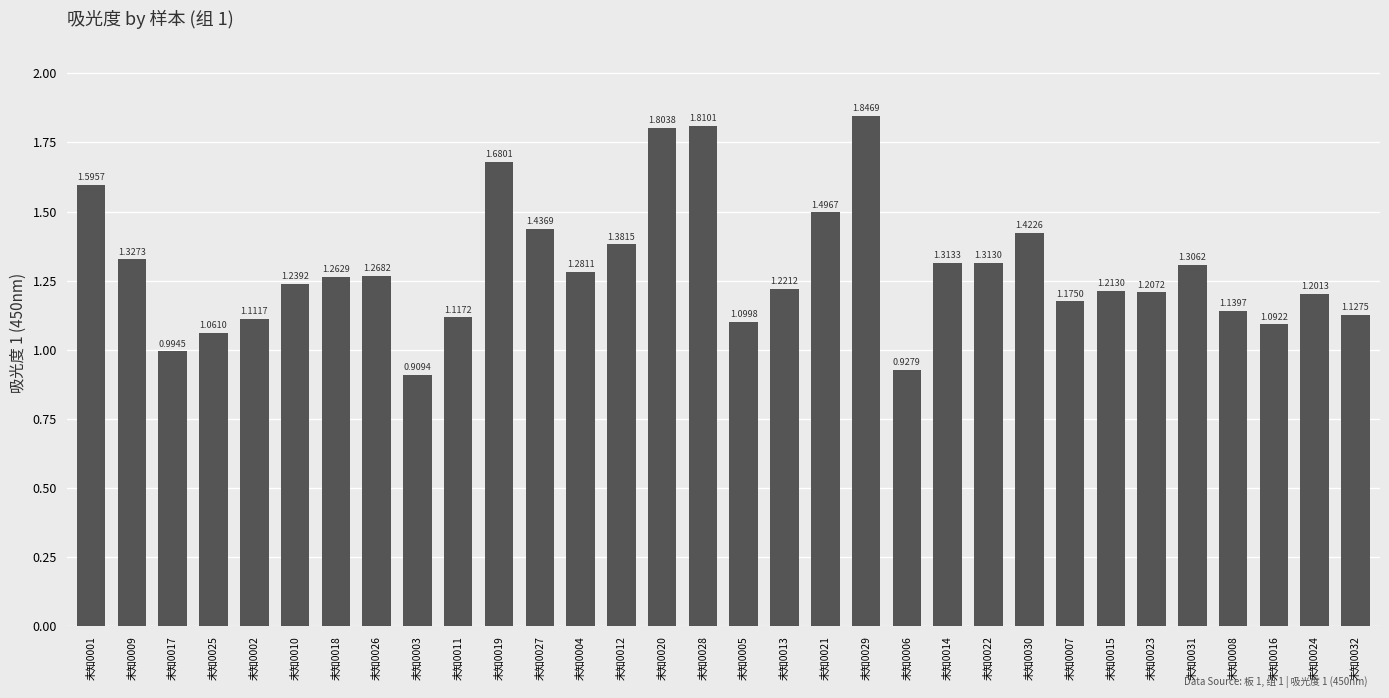

What is the sum of all values?

41.4